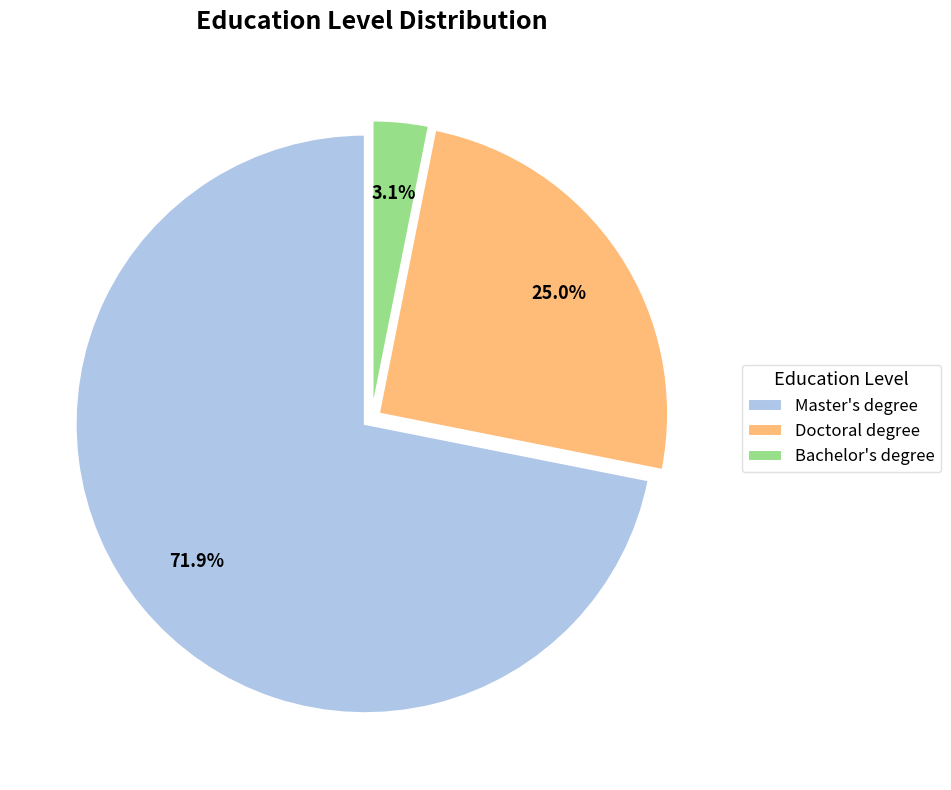

Which slice is the largest?

Master's degree